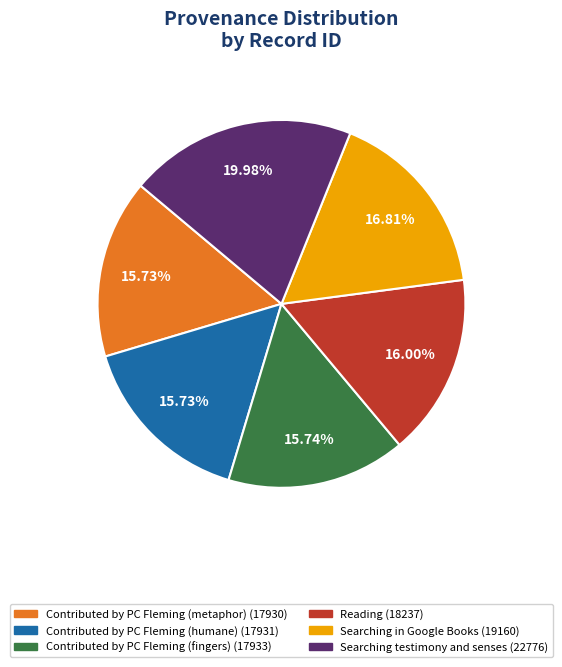

To the nearest percent, what is the combined percentage of Contributed by PC Fleming (metaphor) and Reading?

32%